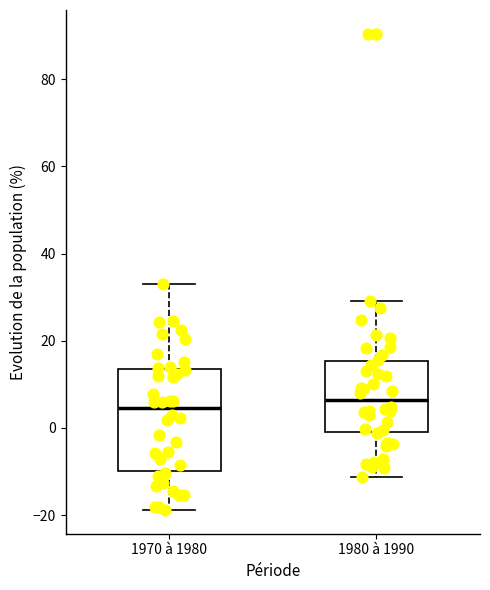

Reading left to right, read every box against the y-axis: the position of its median line, the range the box covers, and the ends of its whiskers. The values are not printed on the chart, so give them approximately, as read against the axis.

1970 à 1980: median 4, box -10 to 14, whiskers -18 to 34
1980 à 1990: median 6, box 0 to 16, whiskers -12 to 30